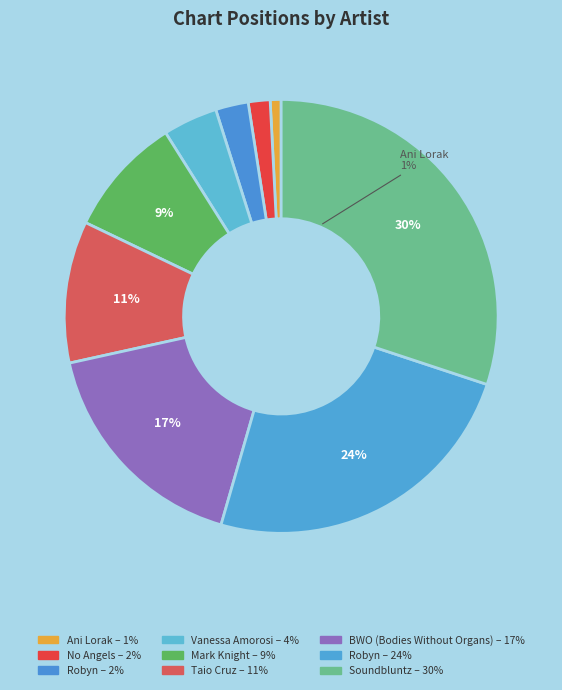

Is it true that No Angels is 2% of the pie?

True